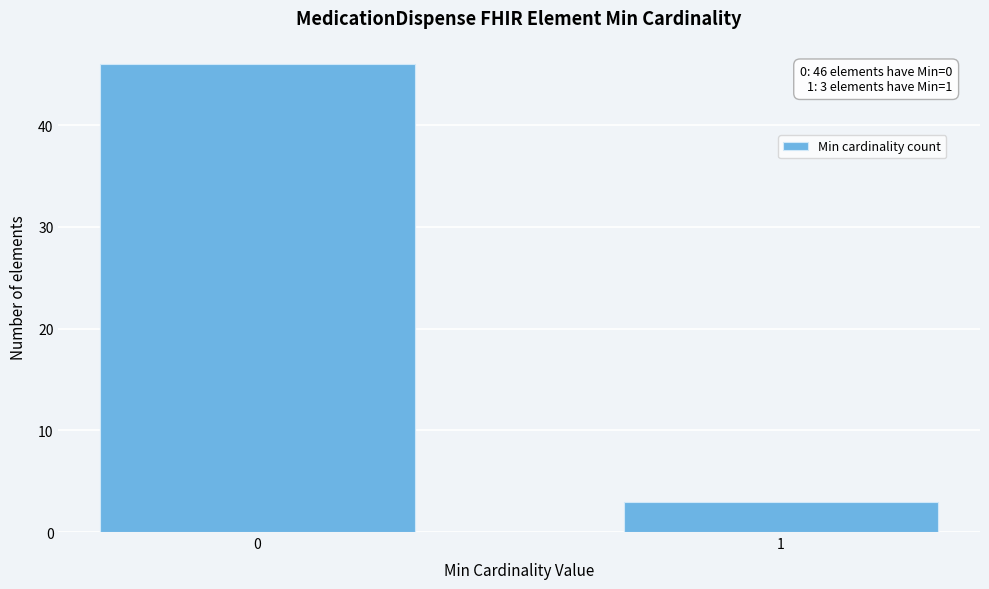

Reading left to right, list all the values displayed in this chart.

46	3